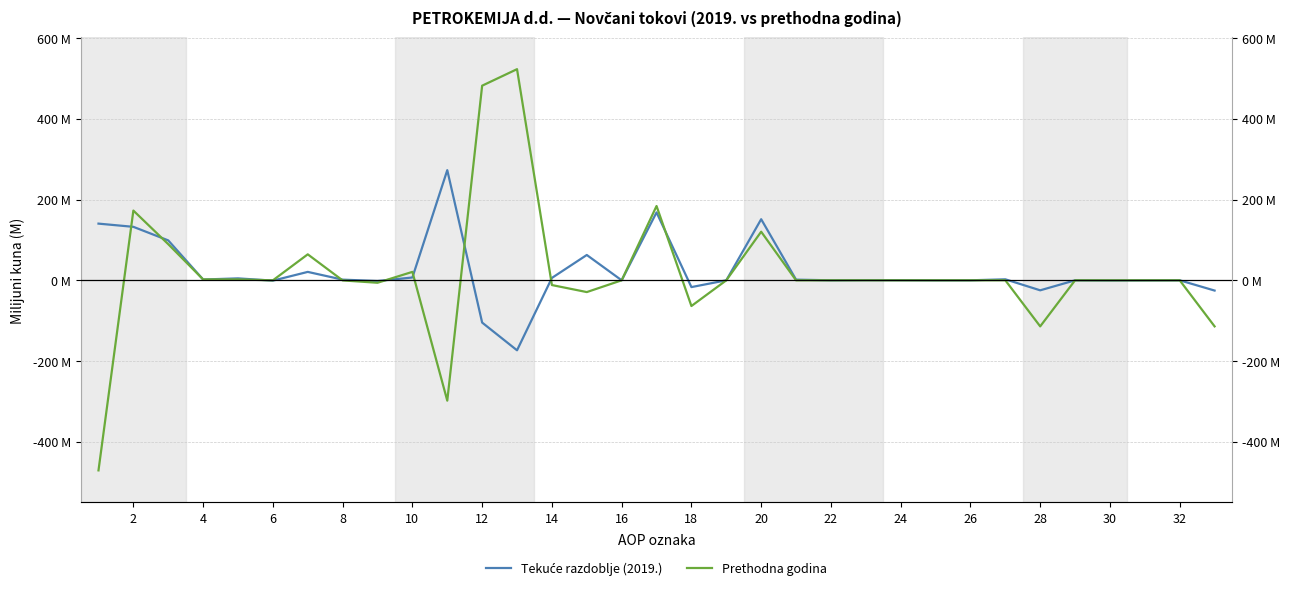

Which has a higher value, 28 or 32?

32